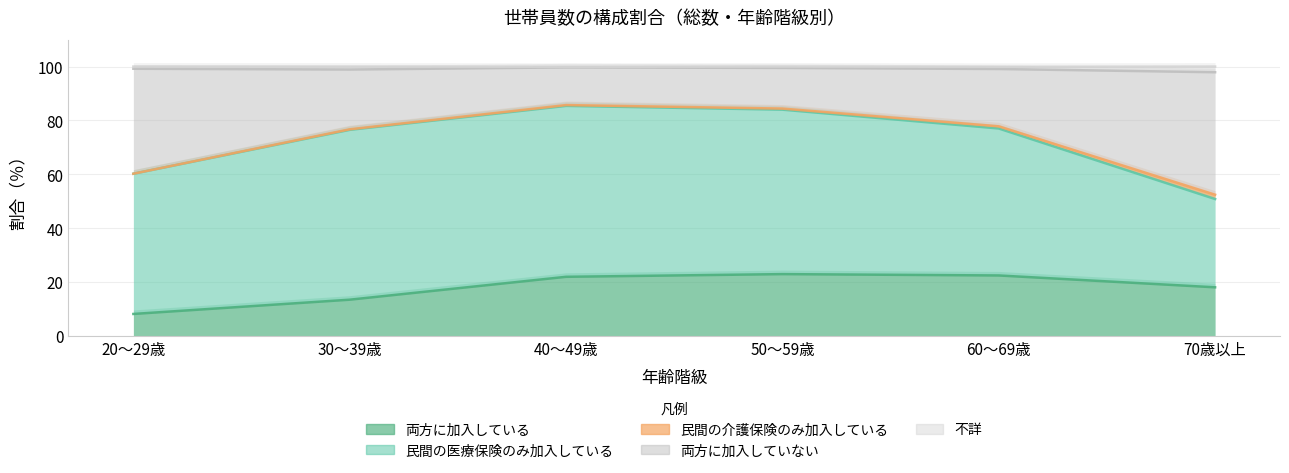

What is the total value across all series at 50～59歳?

206.8